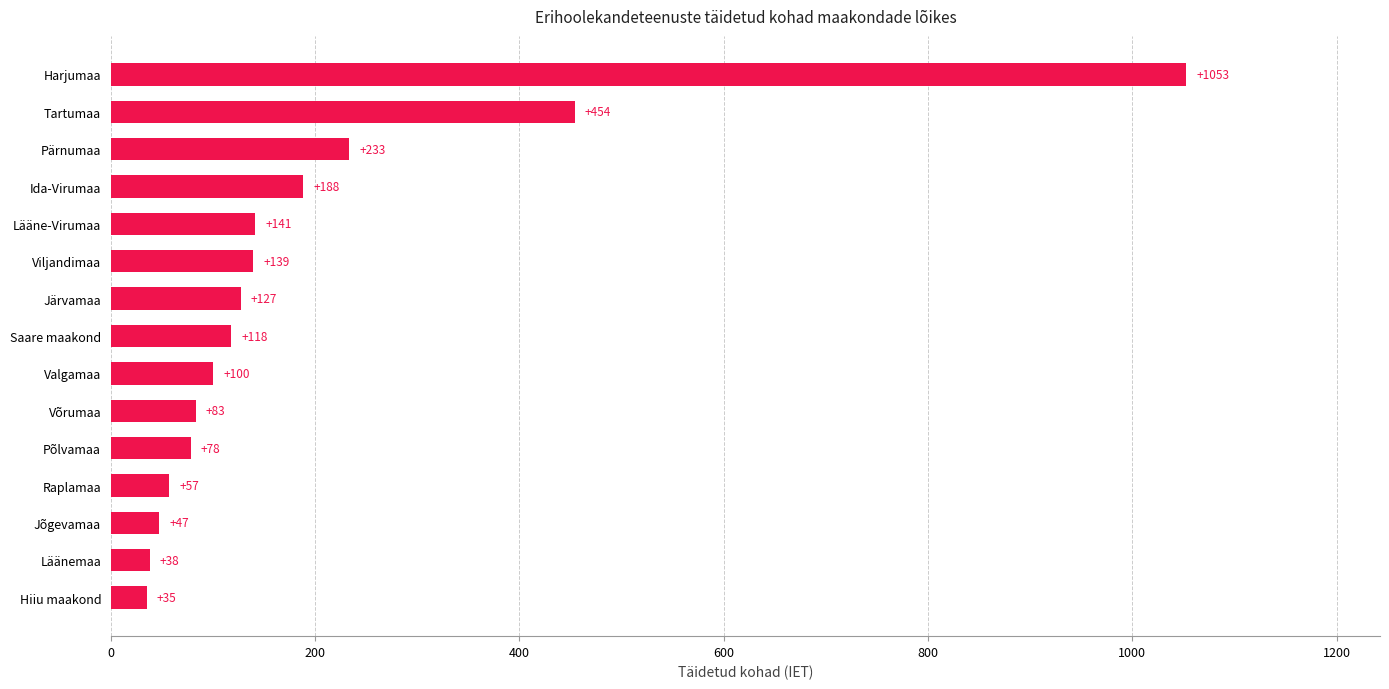

What is the ratio of the value at Saare maakond to the value at Võrumaa?

1.4